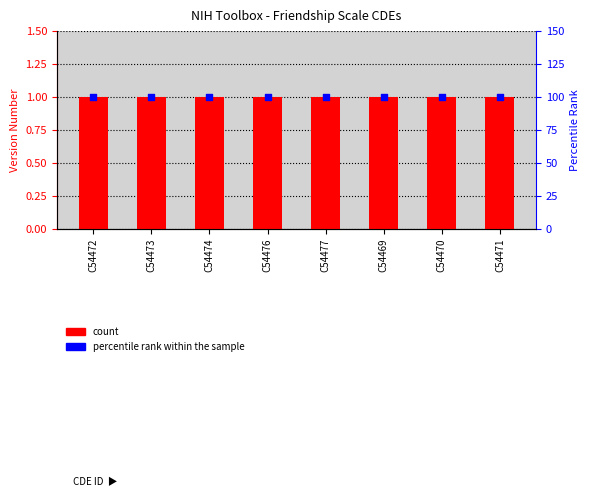

Which series reaches the minimum Y coordinate?

Version Number